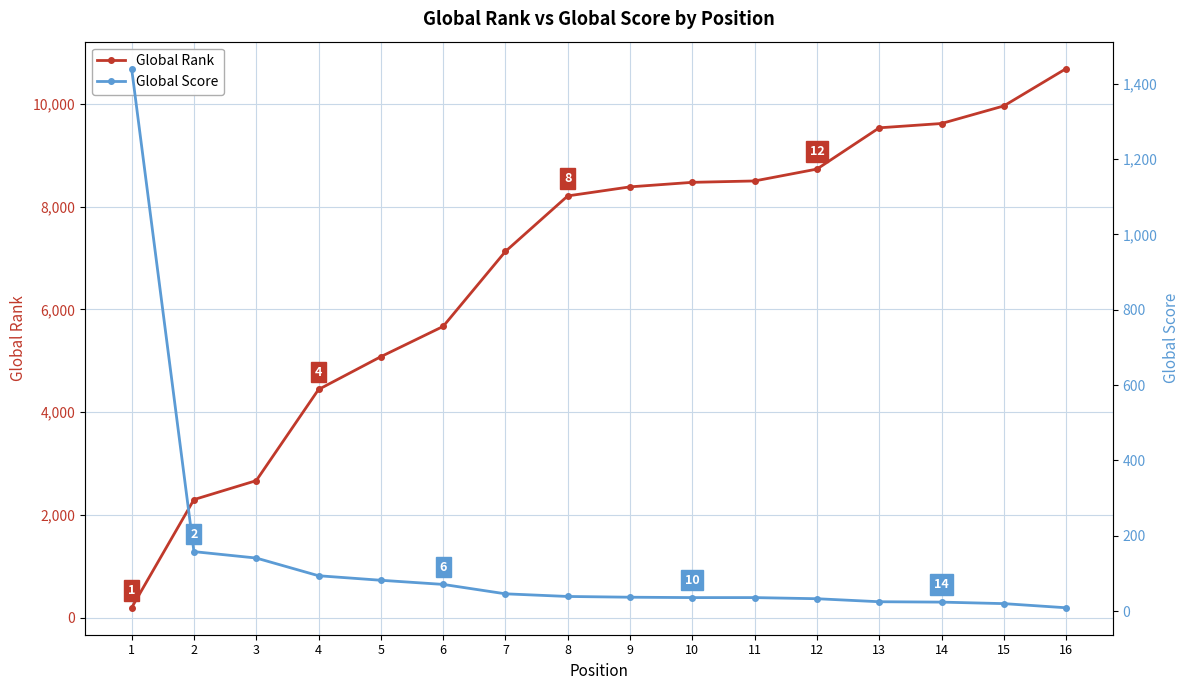

How many categories are shown in the chart?

16